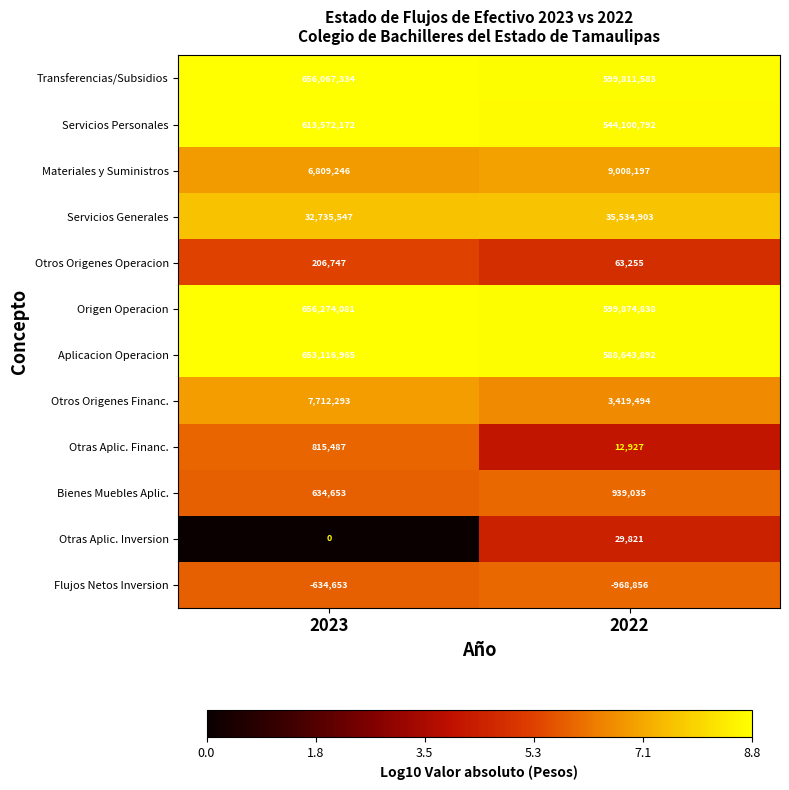

Which series has the largest total across all categories?

Origen Operacion